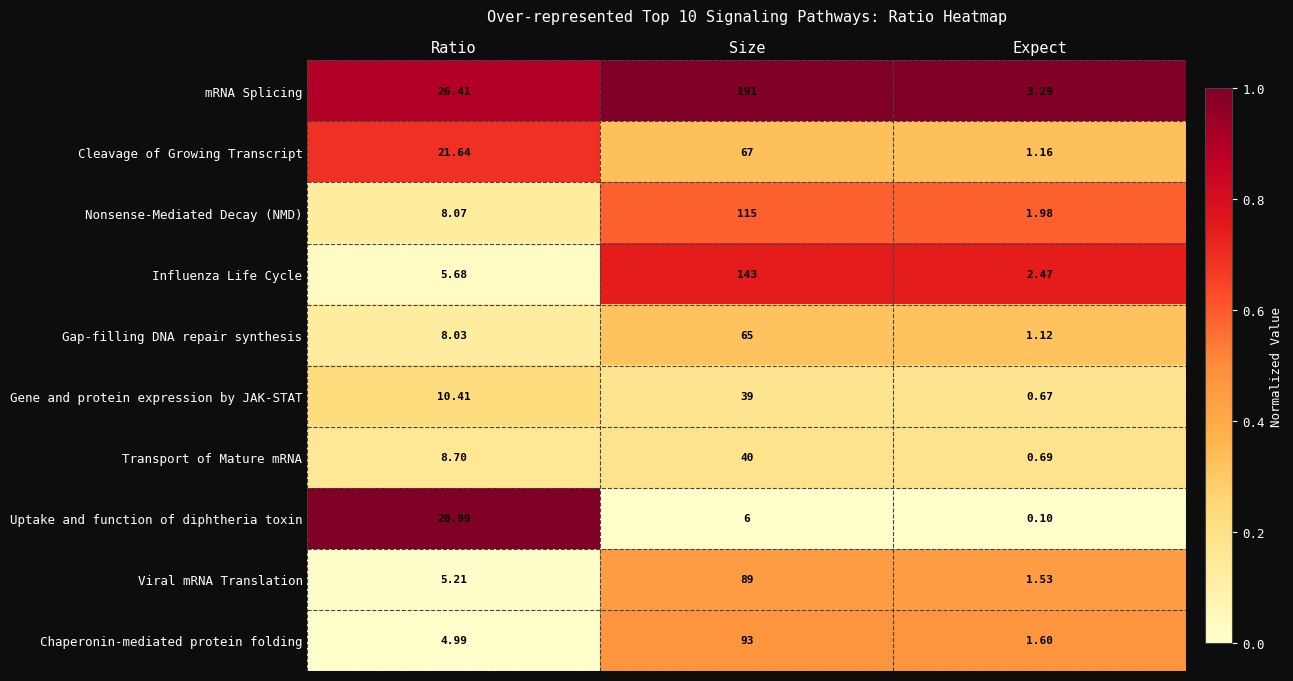

What is the spread (max minus min) of values at Expect?

3.2